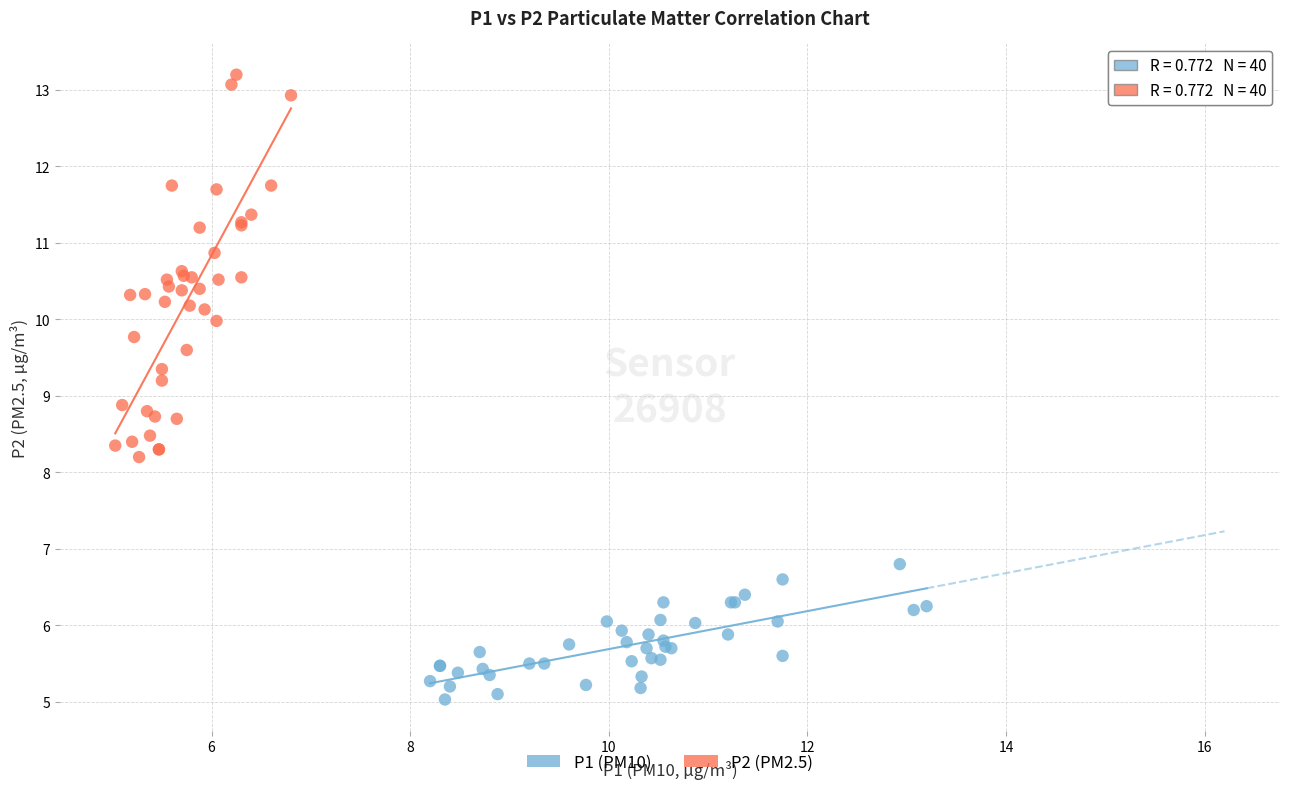

Which series reaches the minimum Y coordinate?

P1 (PM10)